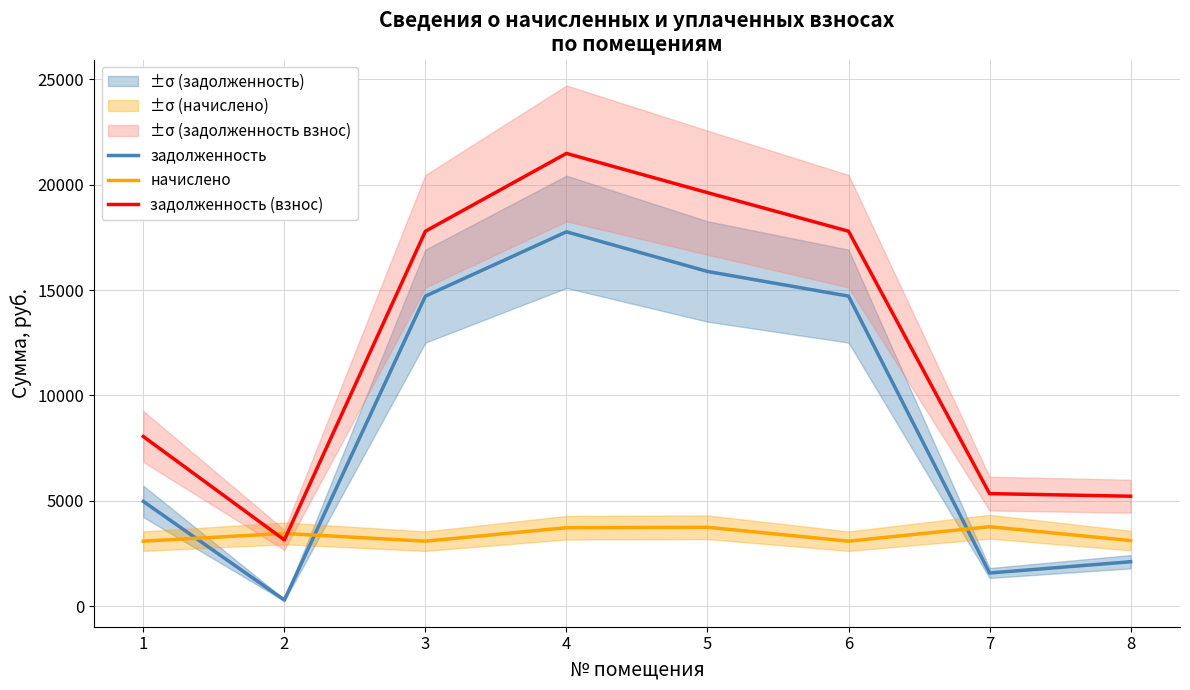

At which label does начислено reach its minimum?

1